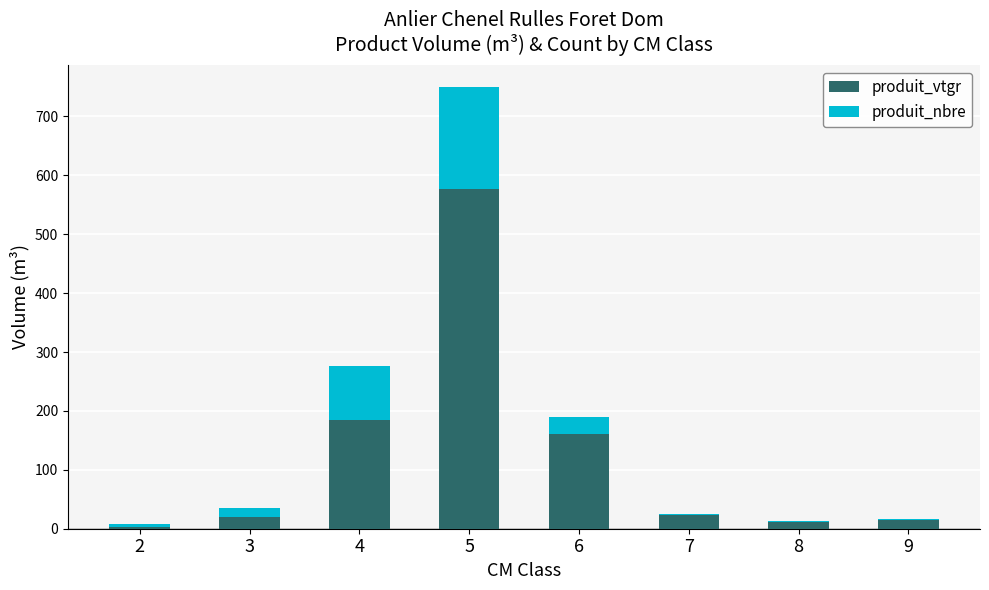

What are all the series names shown in the legend?

produit_vtgr, produit_nbre